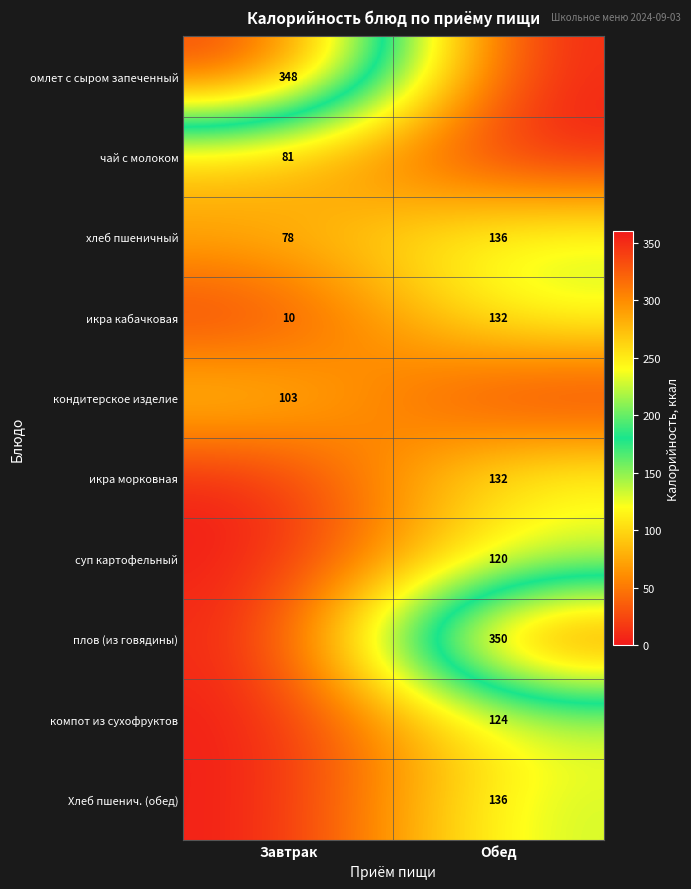

Where is хлеб пшеничный nearest to the value 107?

Завтрак